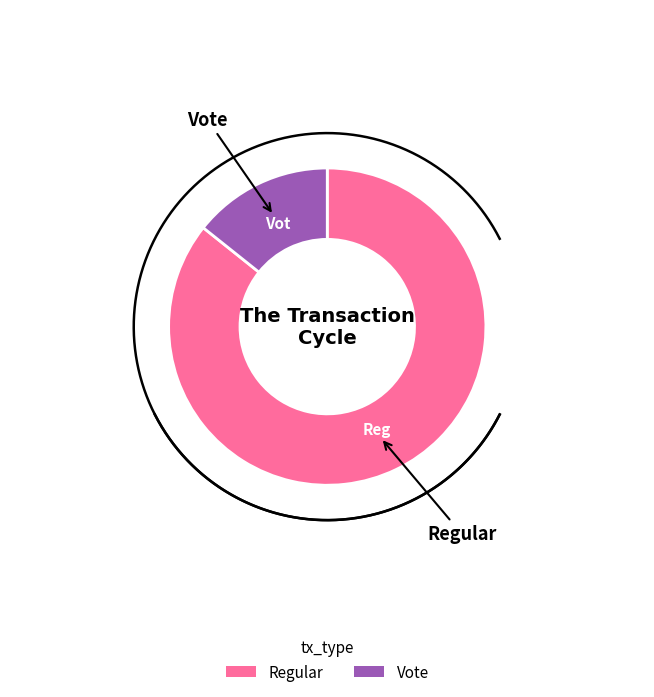

Is Vote the majority of the pie?

No